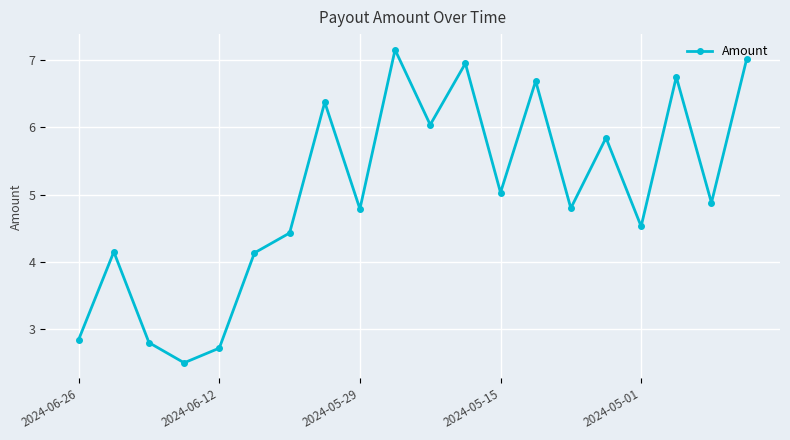

How many data points are less than 4?

4